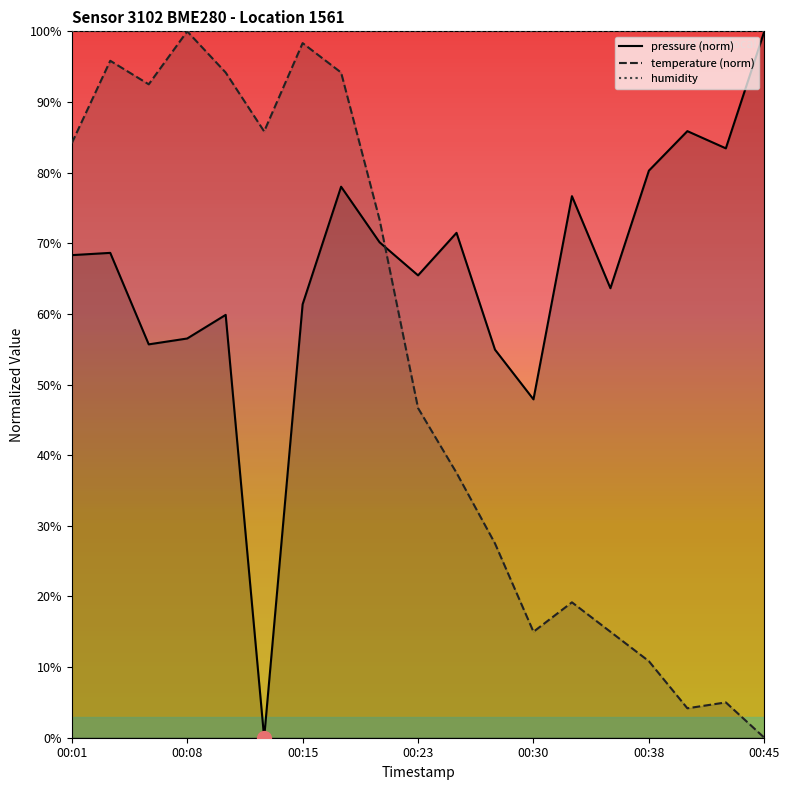

What is the value of the temperature point at the 14th from the left?

19.2